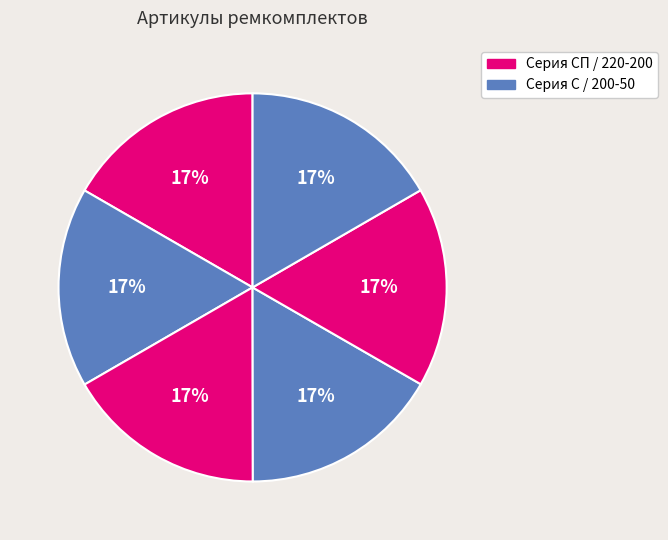

Is there a majority slice in this chart?

No